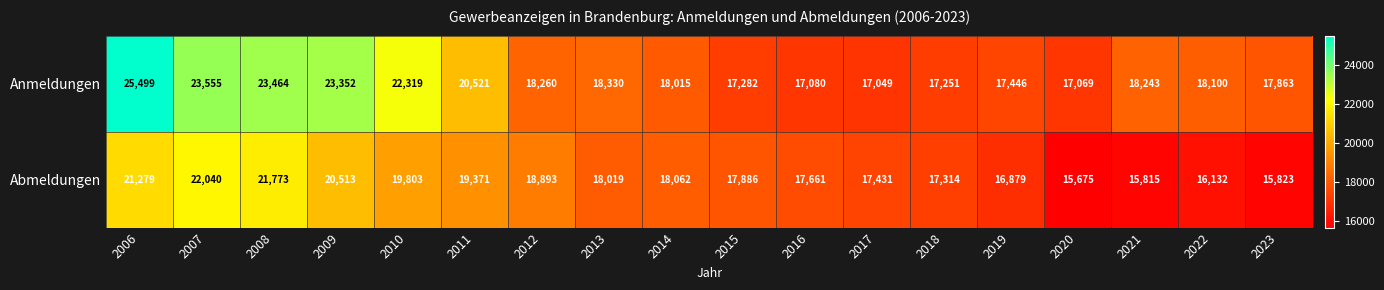

Between 2021 and 2023, which series saw the biggest shift?

Anmeldungen